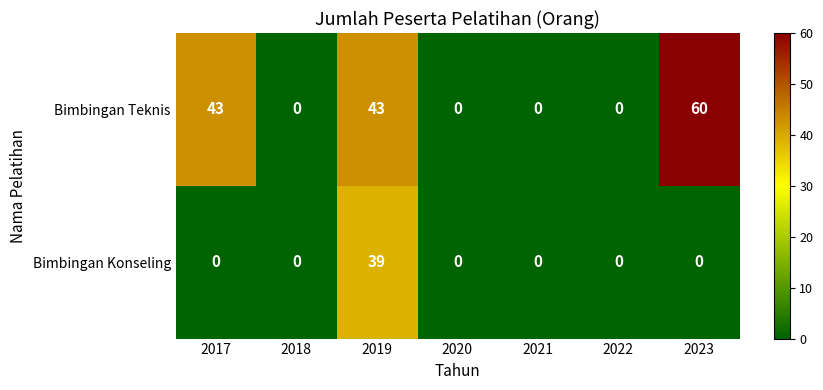

What is the total value across all series at 2017?

43